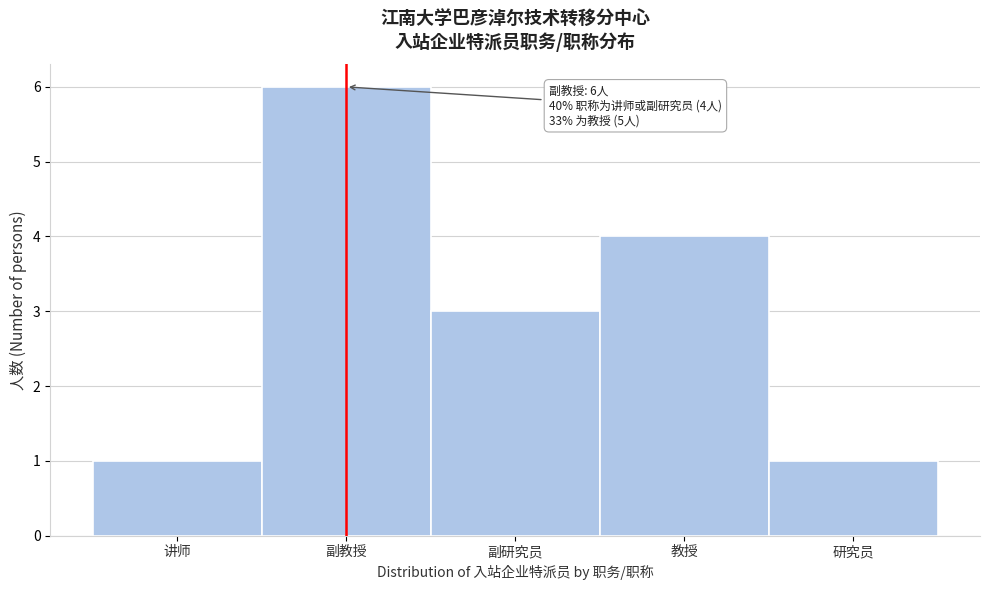

Reading right to left, list all the values displayed in this chart.

1	4	3	6	1